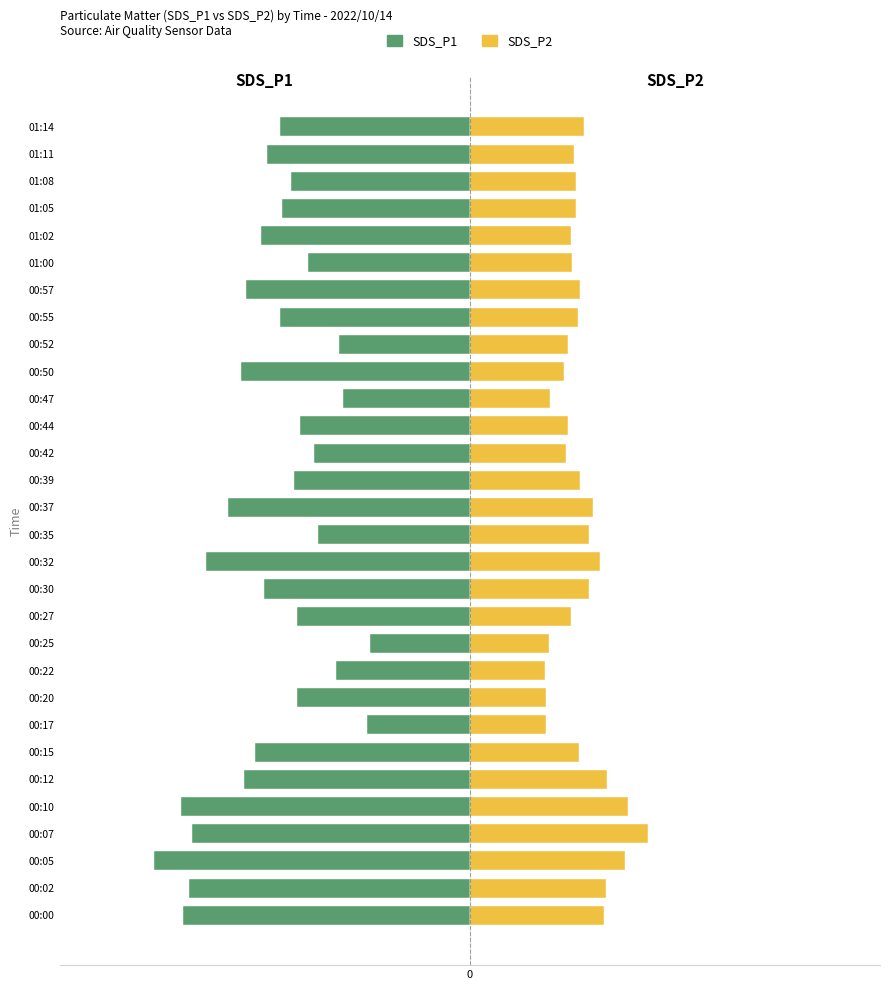

Which series has the largest range (max minus min)?

SDS_P1